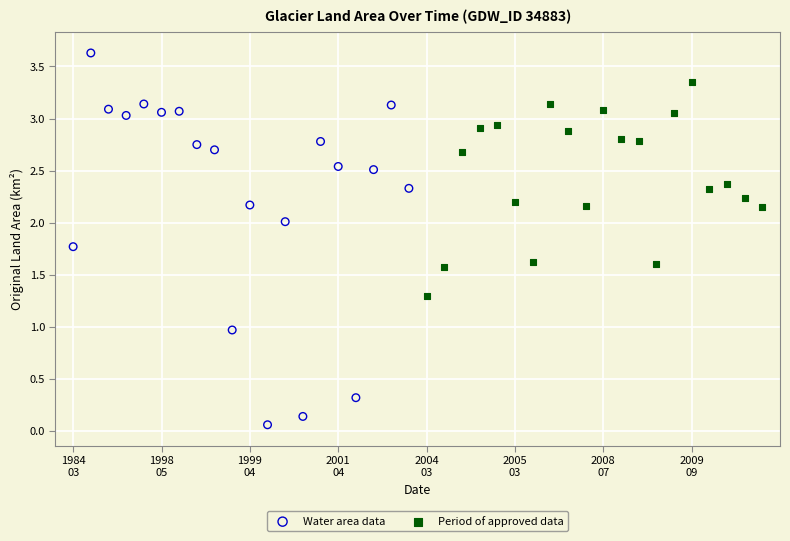

Which series reaches the maximum Y coordinate?

Water area data